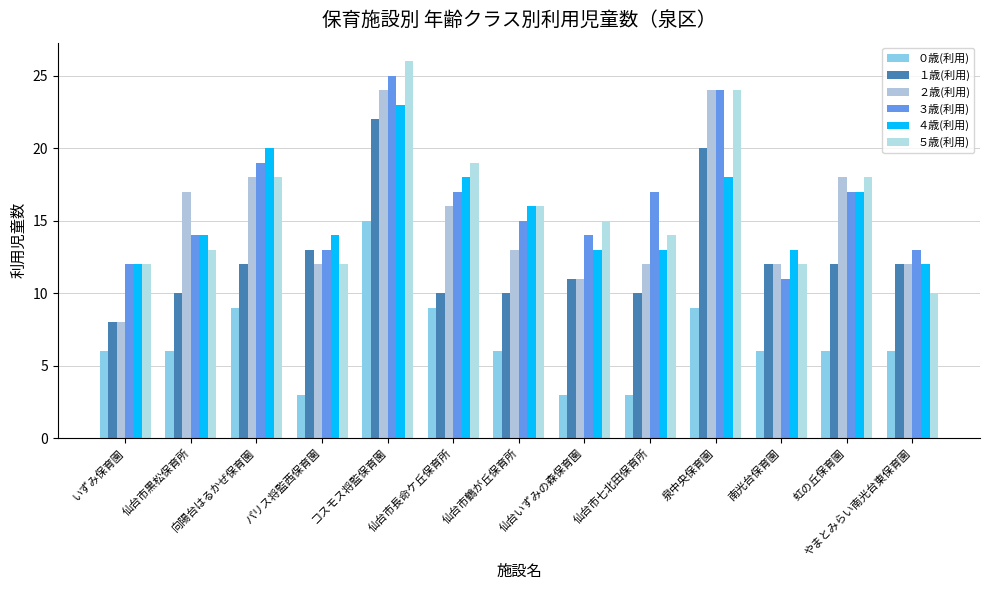

List the series in order of their peak value, highest first.

５歳(利用), ３歳(利用), ２歳(利用), ４歳(利用), １歳(利用), ０歳(利用)